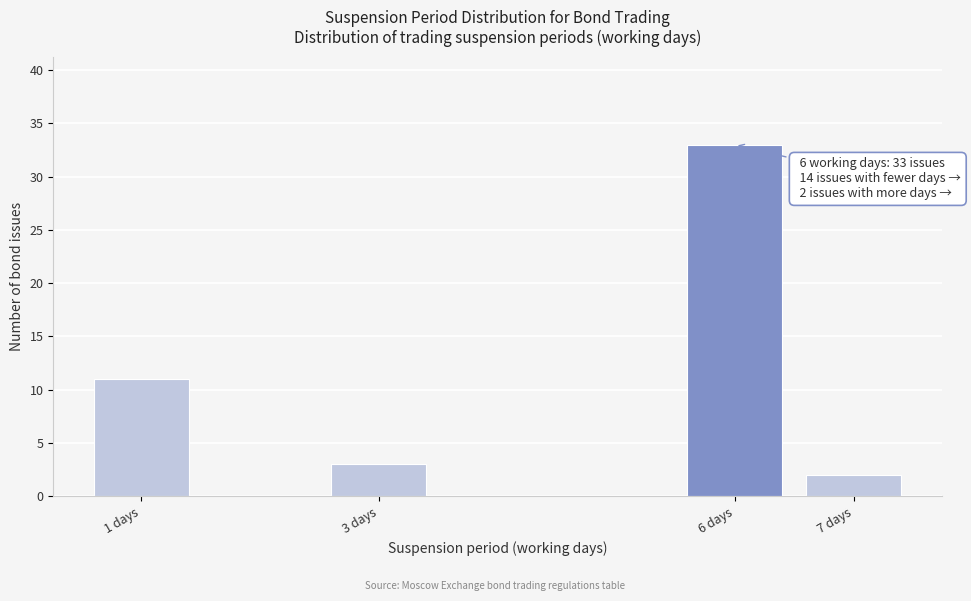

Reading right to left, transcribe all the data shown in this chart.

2	33	3	11